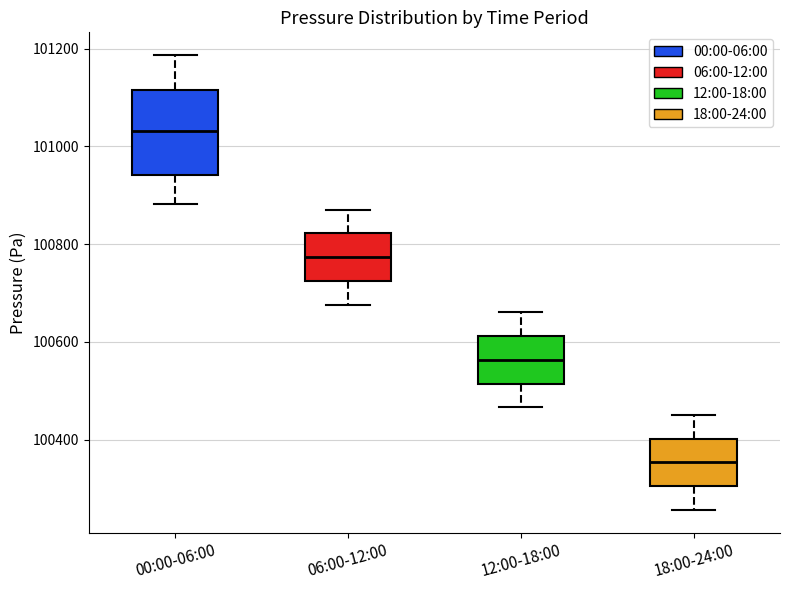

Where does the upper whisker of the box for 00:00-06:00 end on the y-axis? The values are not printed on the chart, so give them approximately, as read against the axis.

101180